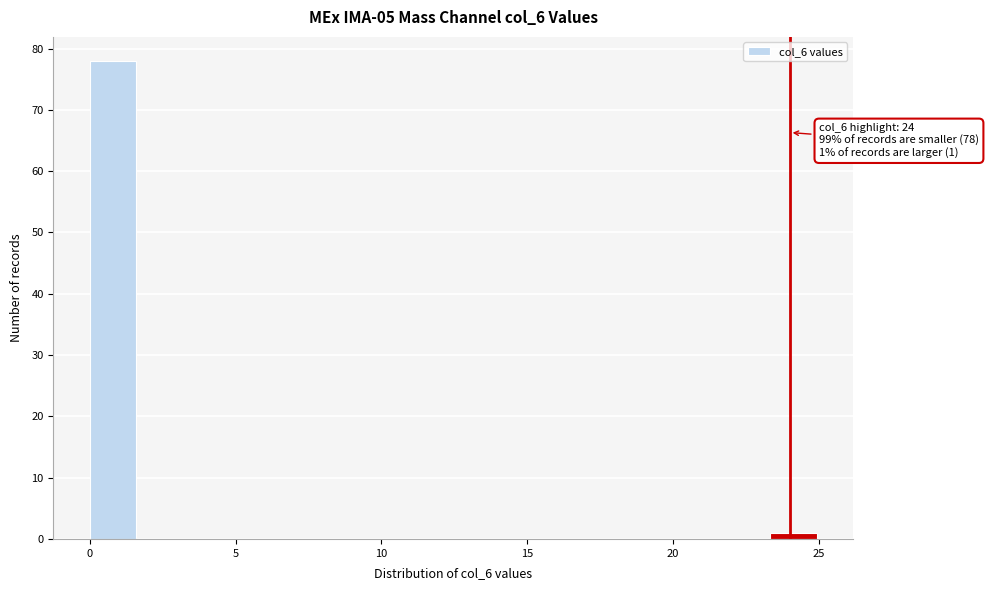

Around what value on the x-axis is the tallest bar? Give the approximate position of its centre, as read against the axis.

1.0